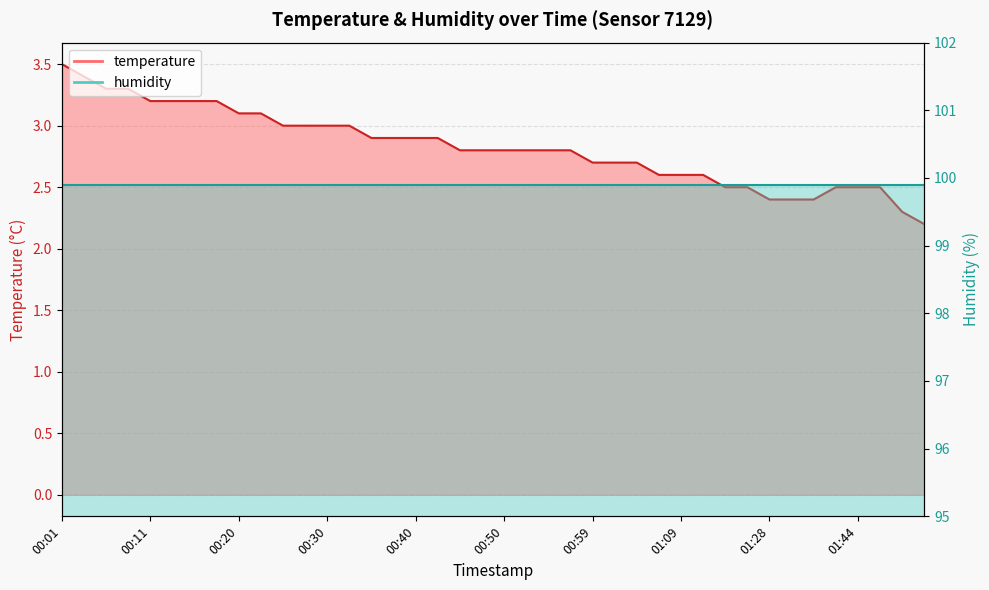

Rank the categories by value from highest to lowest.

00:01, 00:03, 00:06, 00:08, 00:11, 00:13, 00:16, 00:18, 00:20, 00:23, 00:25, 00:28, 00:30, 00:33, 00:35, 00:37, 00:40, 00:42, 00:45, 00:47, 00:50, 00:52, 00:54, 00:57, 00:59, 01:02, 01:04, 01:07, 01:09, 01:12, 01:20, 01:22, 01:38, 01:44, 01:46, 01:28, 01:30, 01:33, 01:55, 01:57